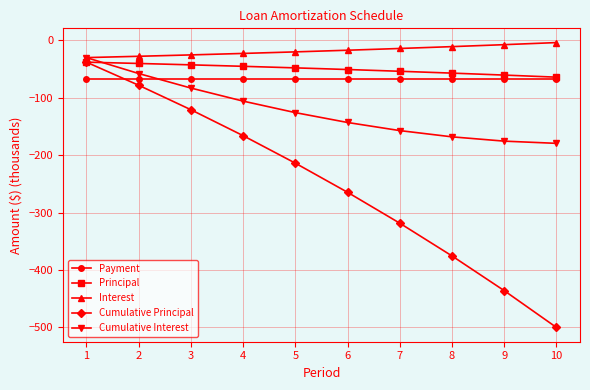

True or false: Interest and Payment intersect in this chart.

False